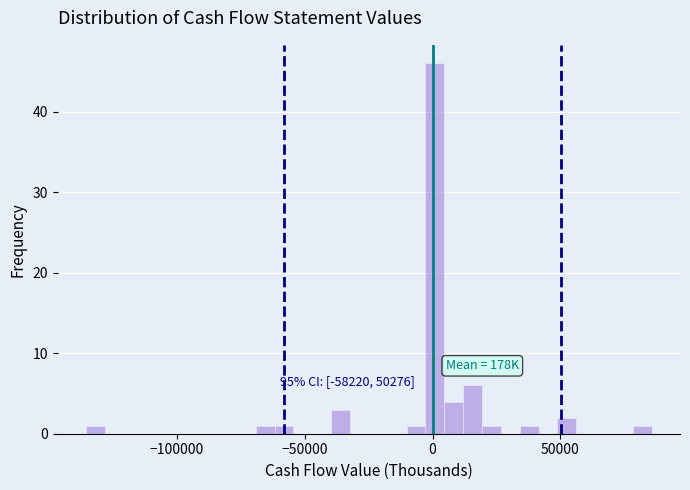

Read against the x-axis, roughly where is the centre of the tallest bar?

0